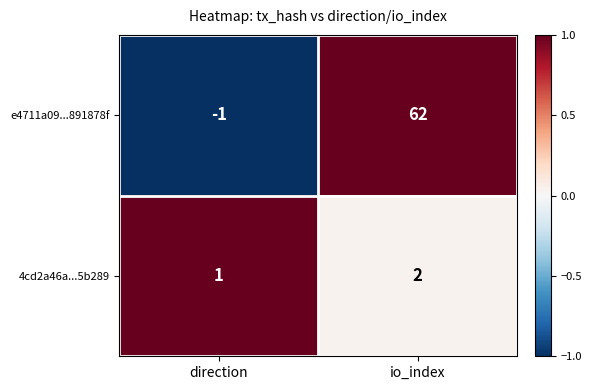

Rank the series by their maximum value, from highest to lowest.

e4711a09...891878f, 4cd2a46a...5b289